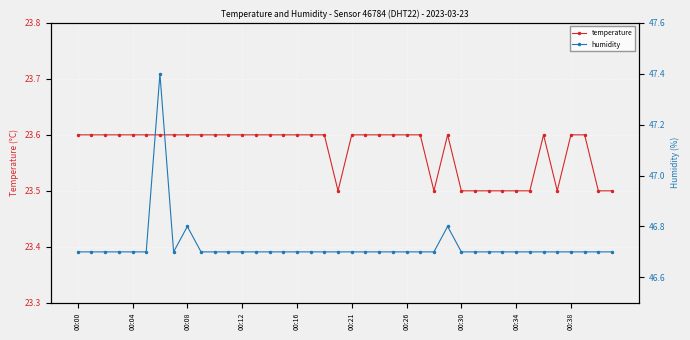

Is it true that humidity equals 46.7 at 11?

True